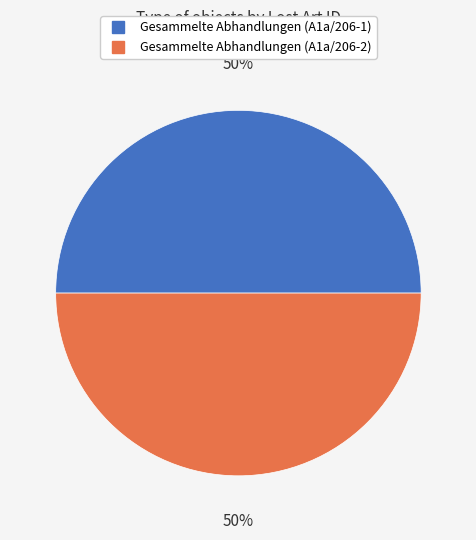

To the nearest percent, what percentage of the pie is Gesammelte Abhandlungen (A1a/206-1)?

50%